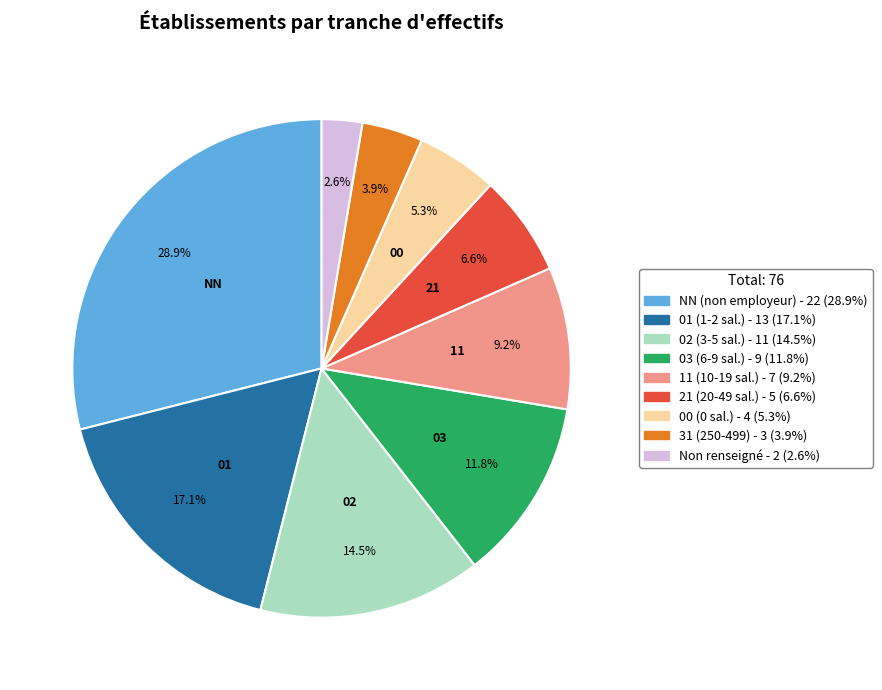

Is there any slice that represents more than half of the pie?

No